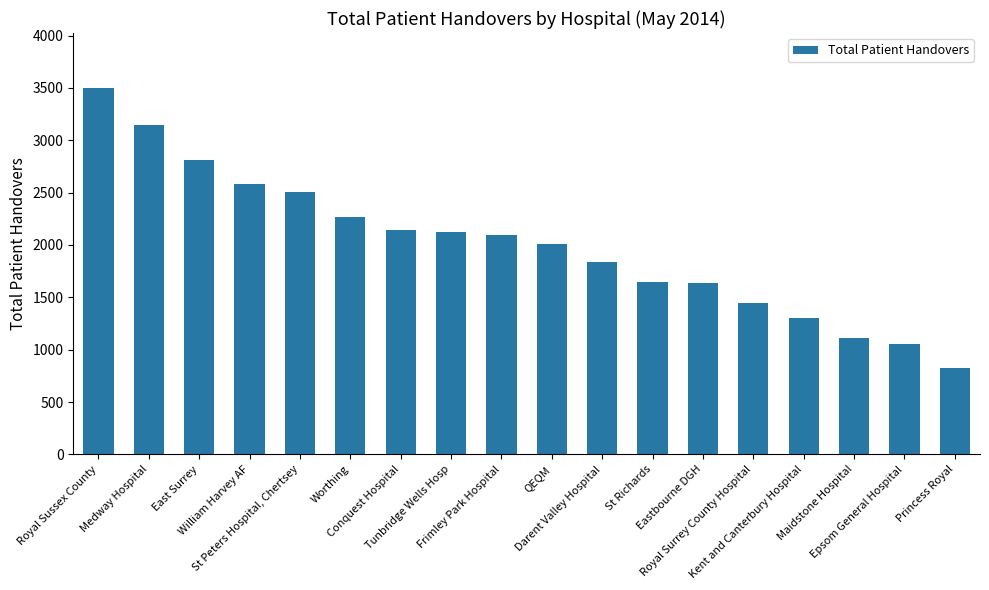

What is the difference between the values at East Surrey and Eastbourne DGH?

1177